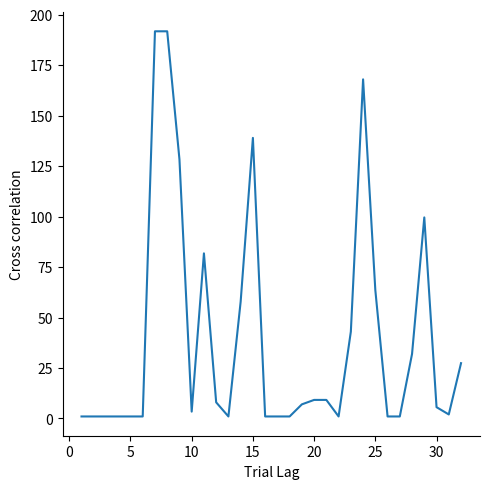

True or false: the data has more than 1 interior local peaks.

True